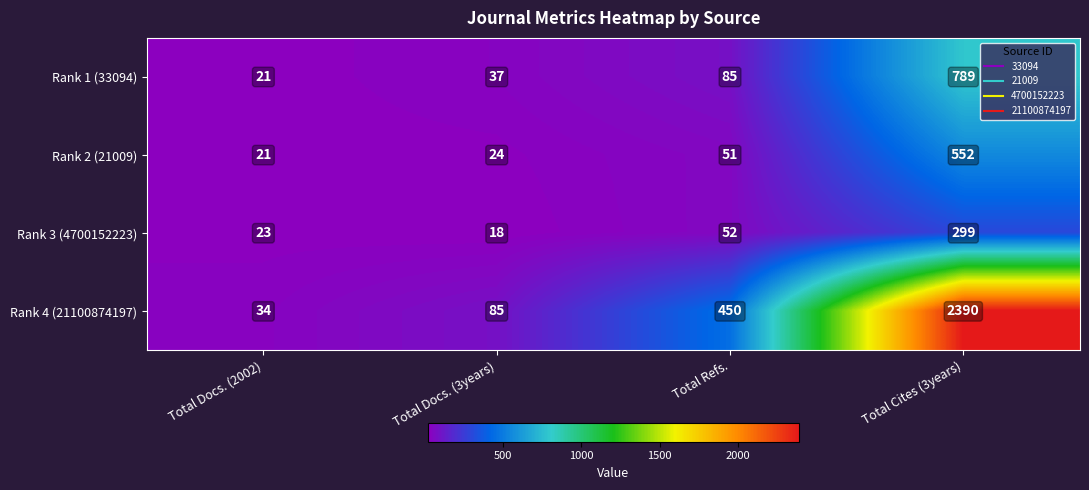

What is the difference between the Rank 3 (4700152223) values at Total Docs. (3years) and Total Cites (3years)?

281